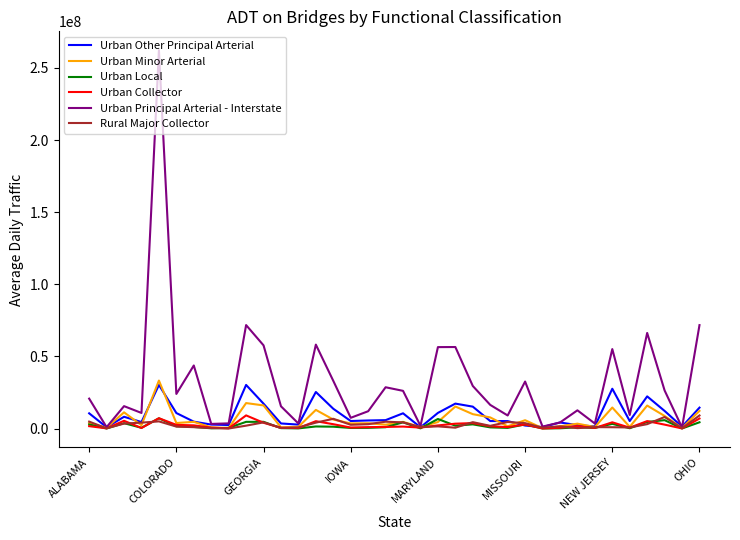

How many lines are shown in the chart?

6